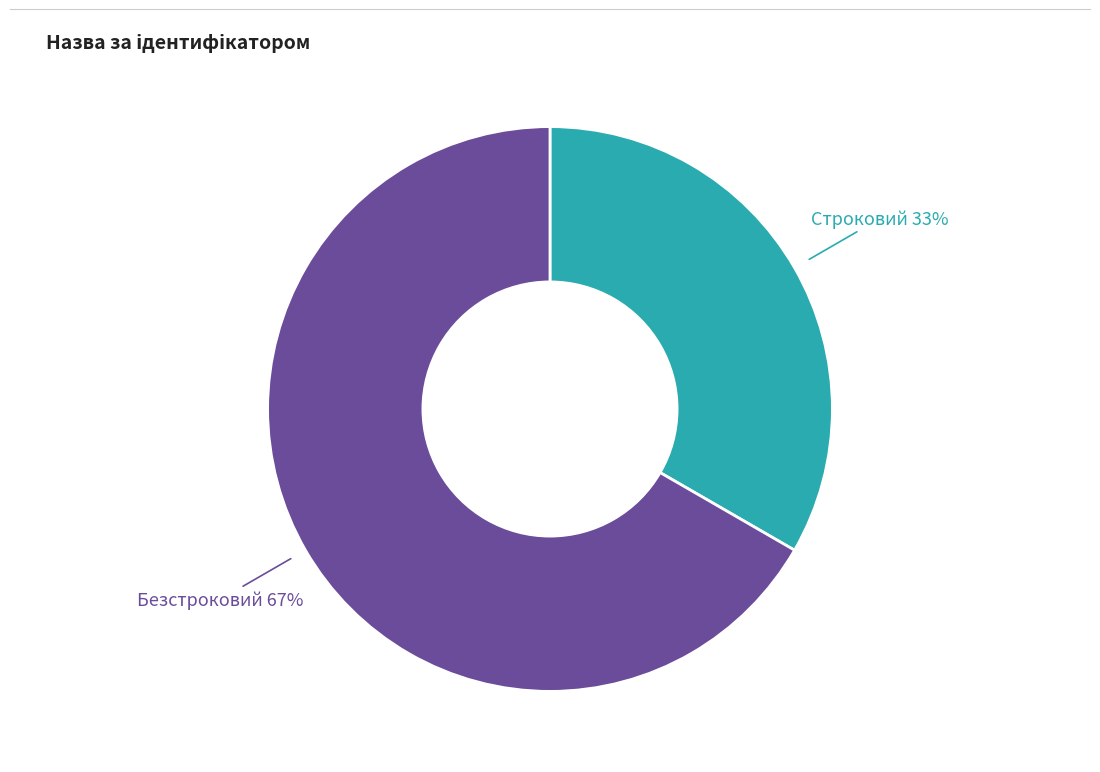

To the nearest percent, what is the average slice percentage?

50%